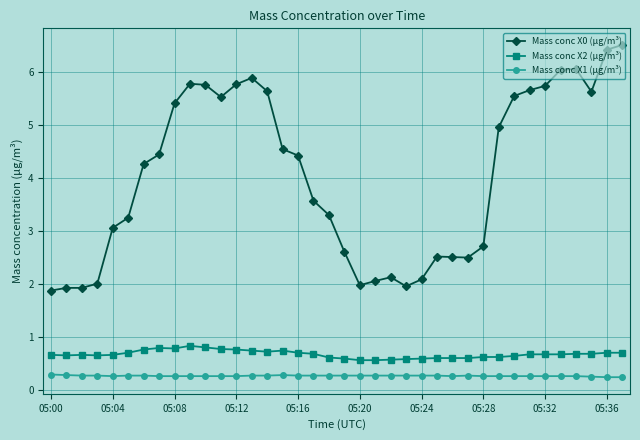

What is the maximum value shown in the chart?

6.5